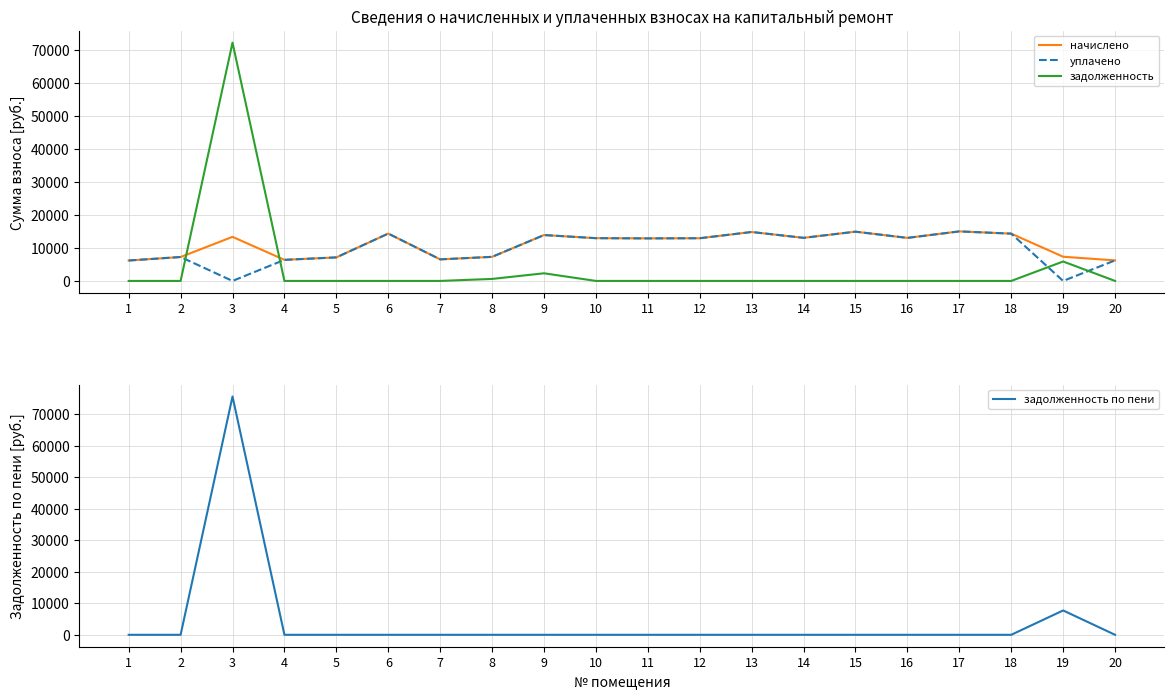

Is it true that задолженность equals 5894.8 at 19?

True